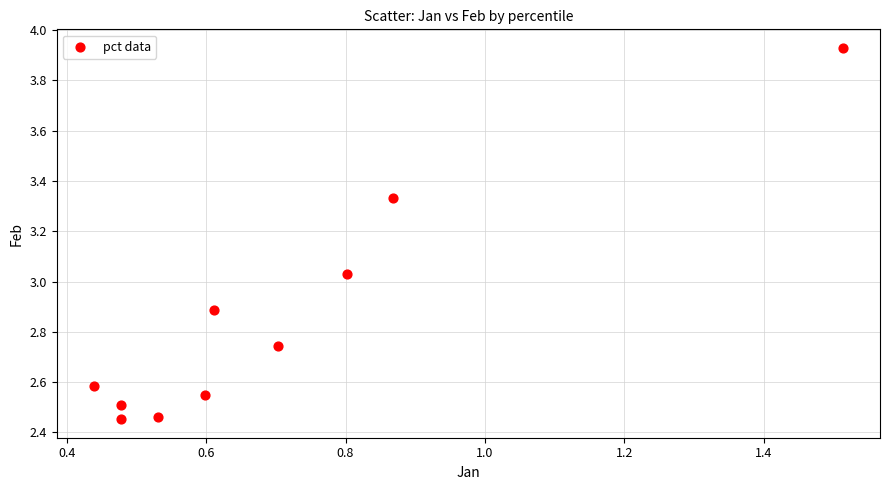

What is the average Y value?

2.8